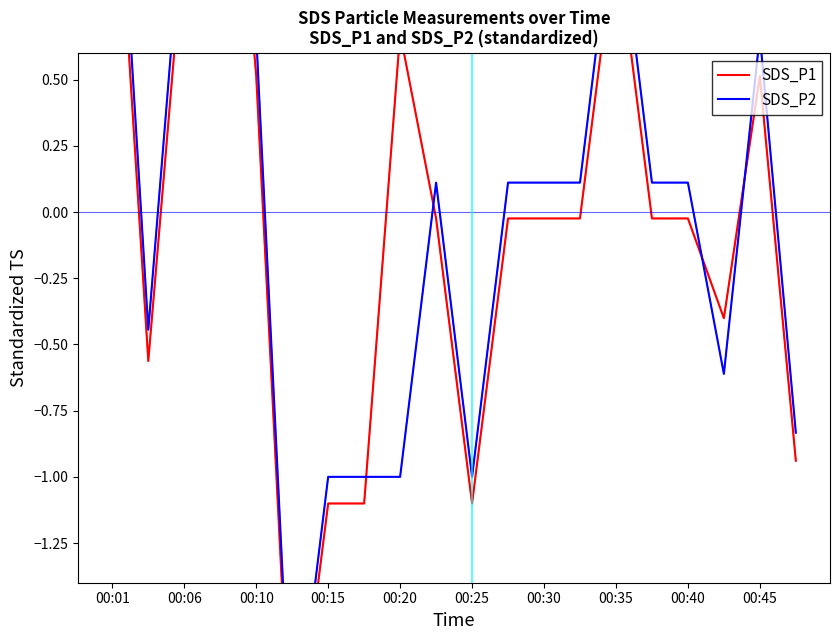

True or false: SDS_P1 and SDS_P2 cross at least once.

True